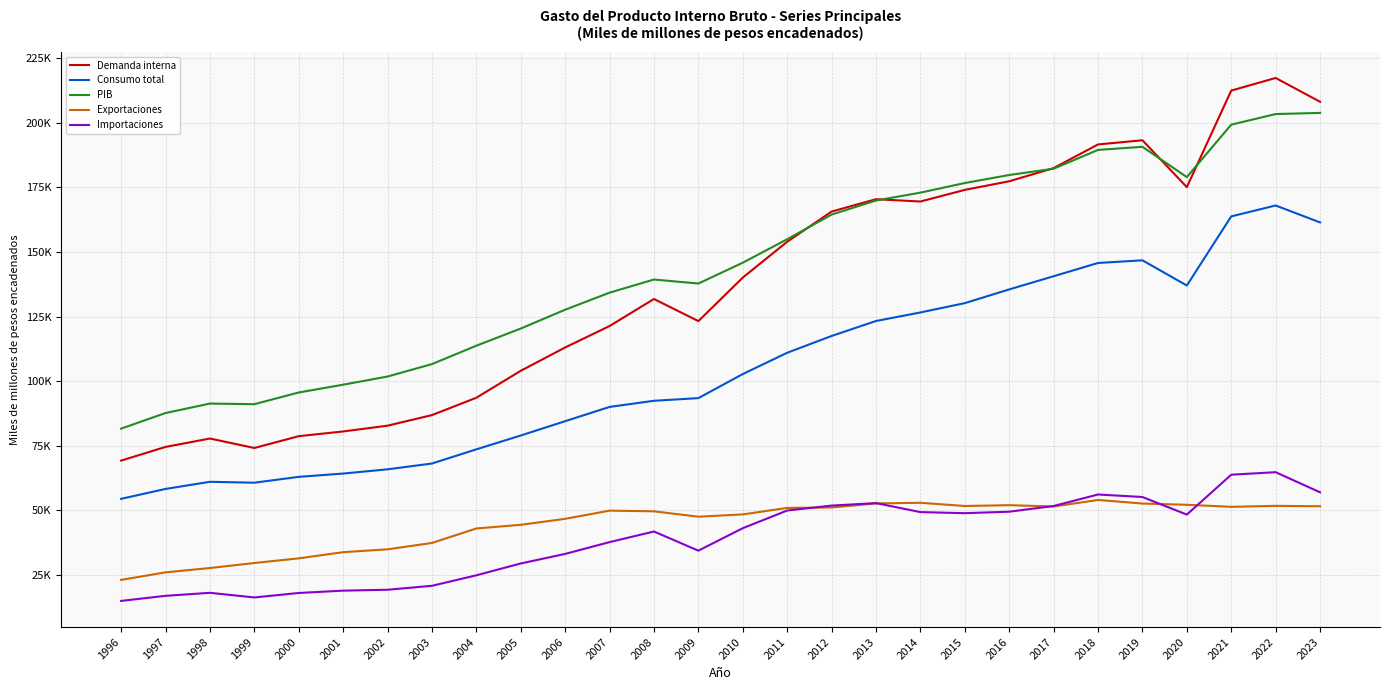

What is the total value across all series at 2015?

581434.8